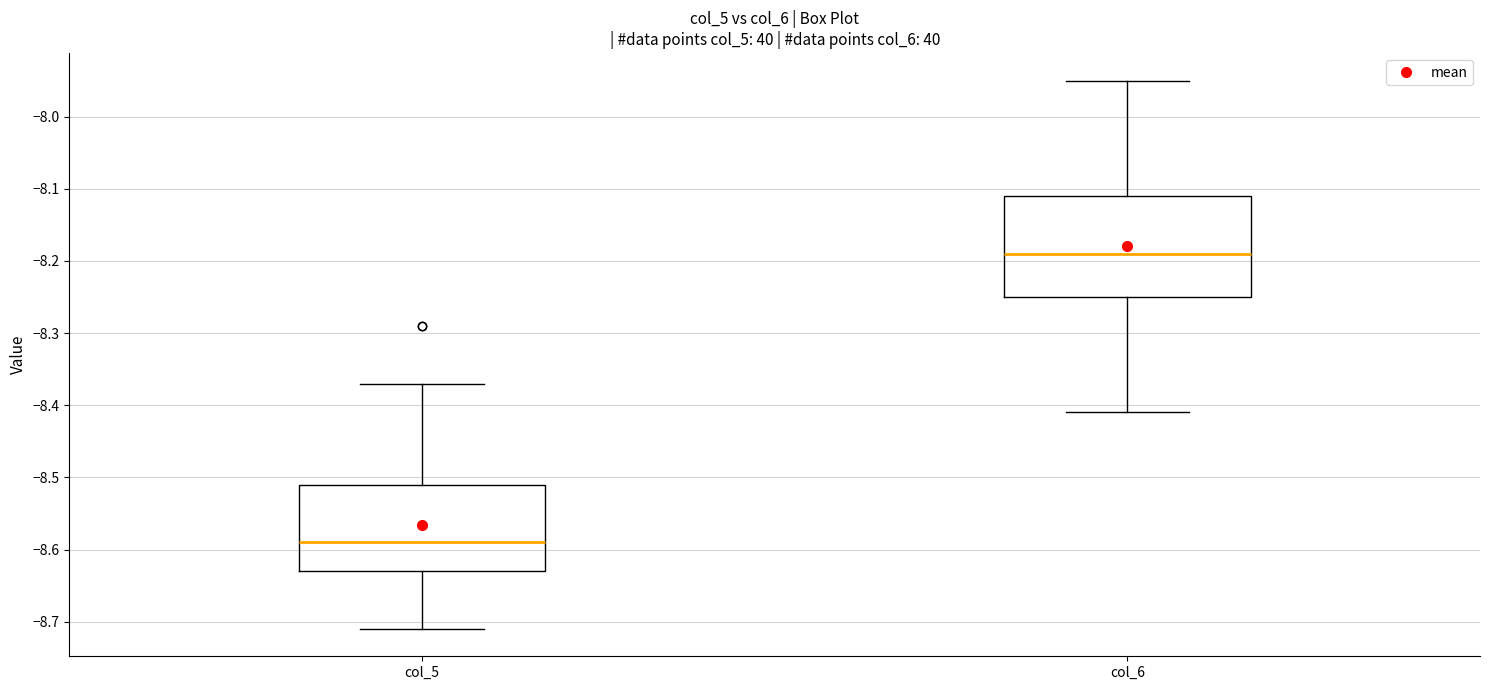

Which box is the tallest, from its lower edge to its upper edge?

col_6